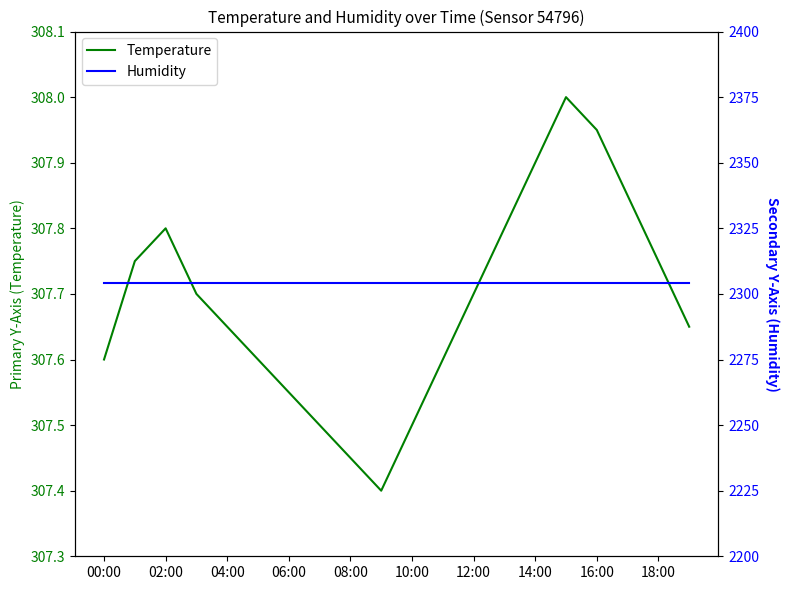

At which category is the sum across all series the highest?

15